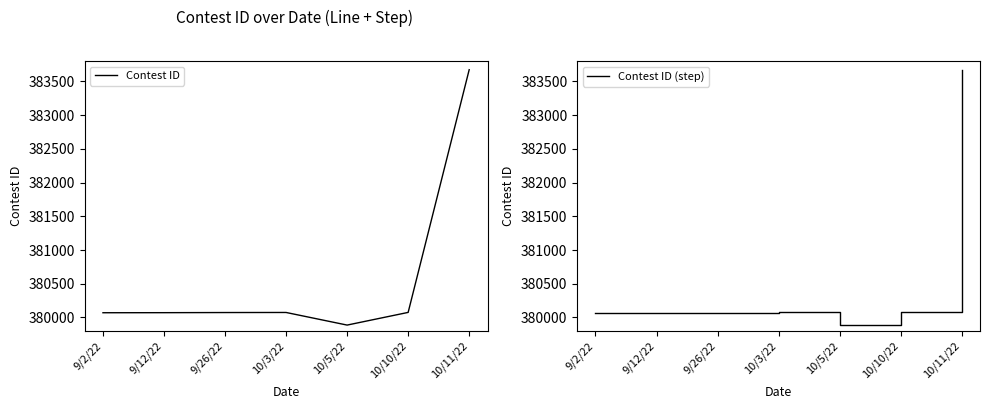

Rank the series at 9/26/22 from lowest to highest value.

Contest ID, Contest ID (step)